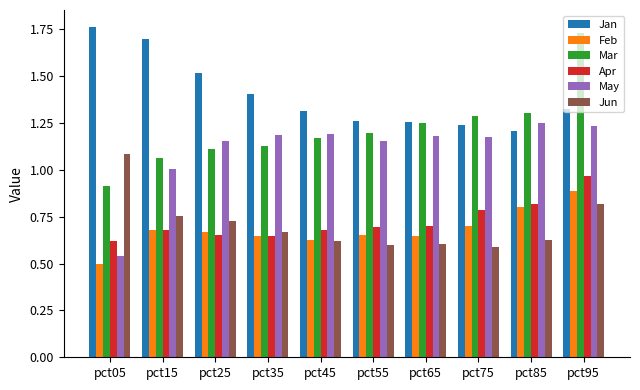

At which label does May reach its minimum?

pct05